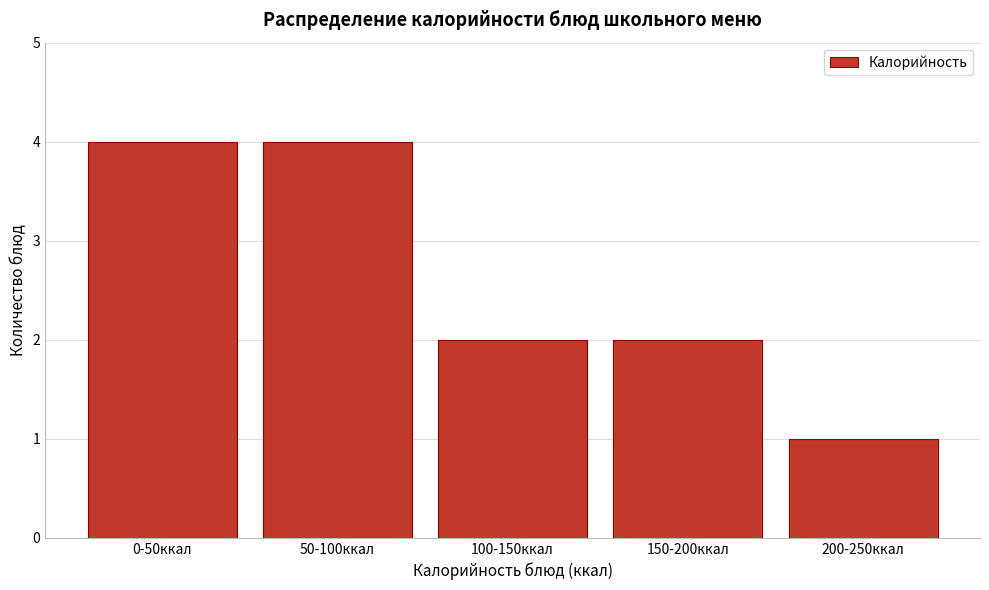

Reading right to left, list all the values displayed in this chart.

1	2	2	4	4